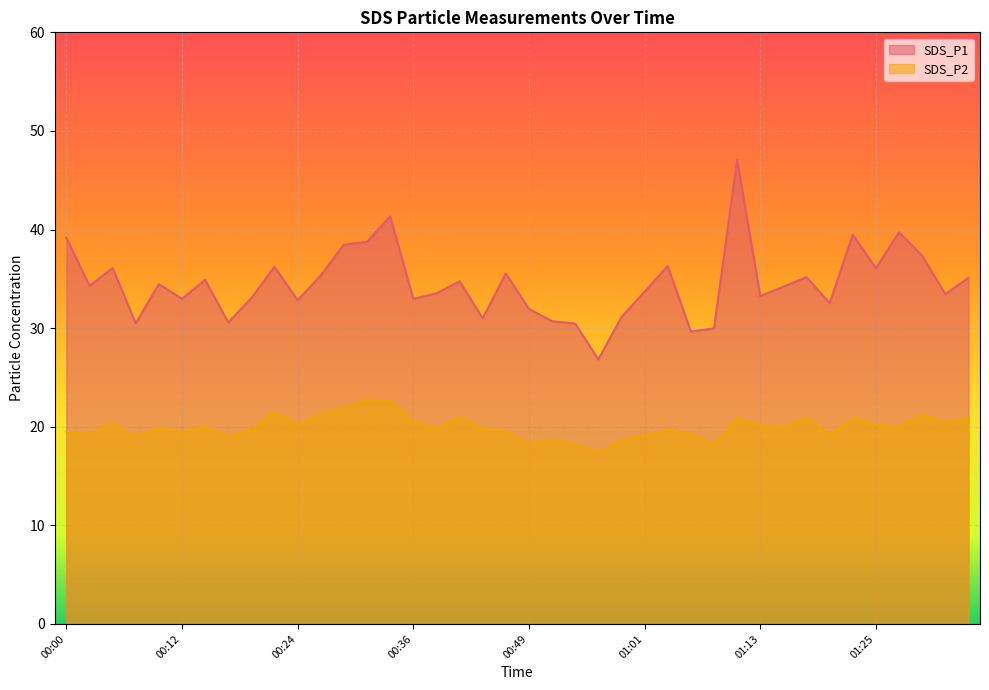

What is the greatest value displayed?

47.0